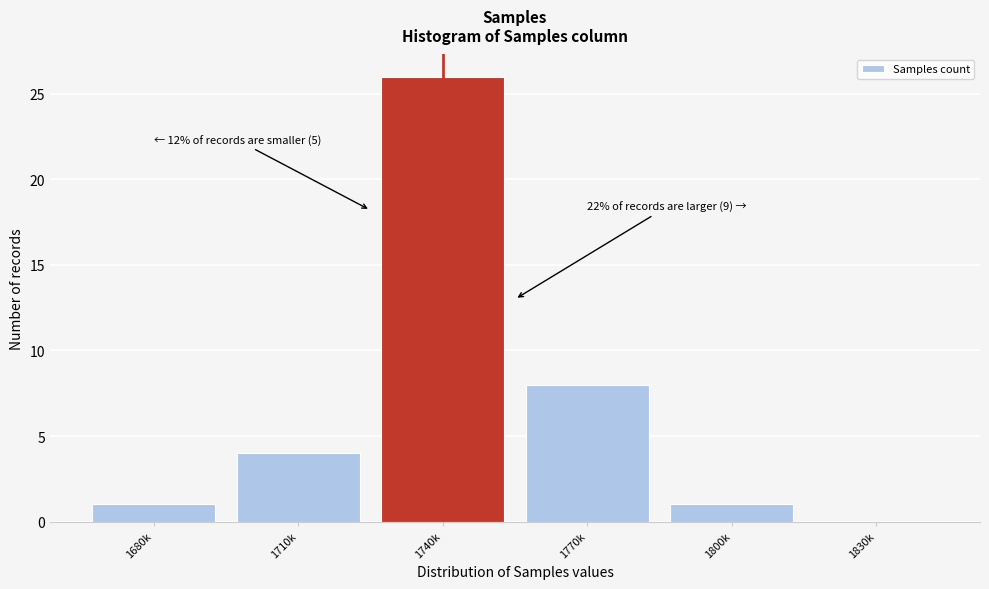

Reading left to right, transcribe all the data shown in this chart.

1680k=1	1710k=4	1740k=26	1770k=8	1800k=1	1830k=0